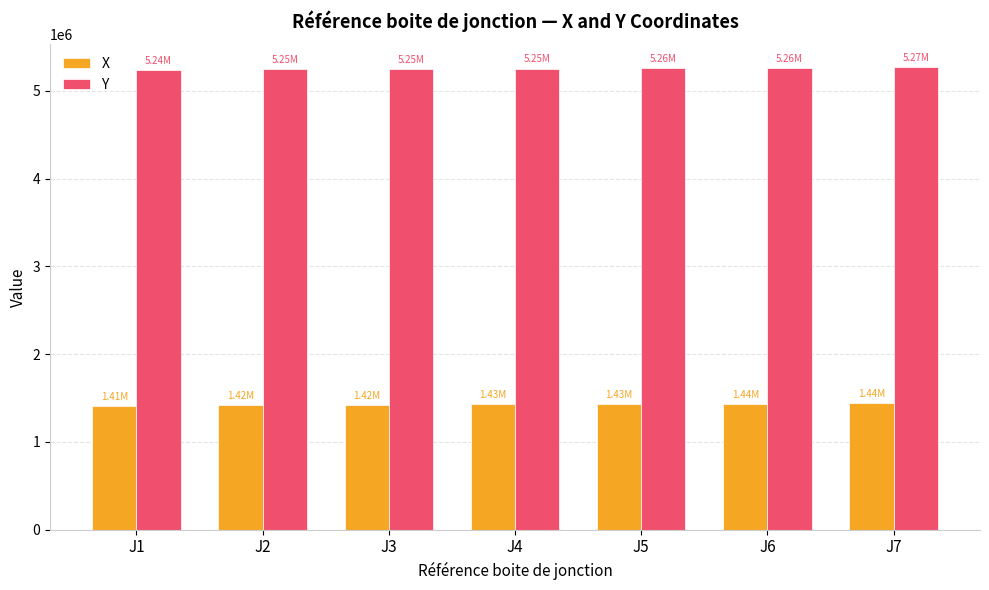

What is the average value of the X series?

1426610.8